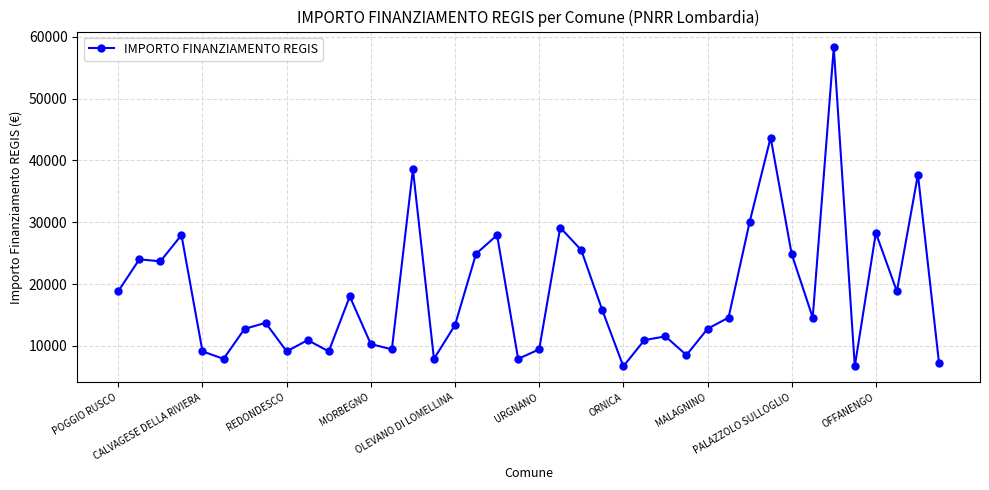

What is the maximum value shown in the chart?

58272